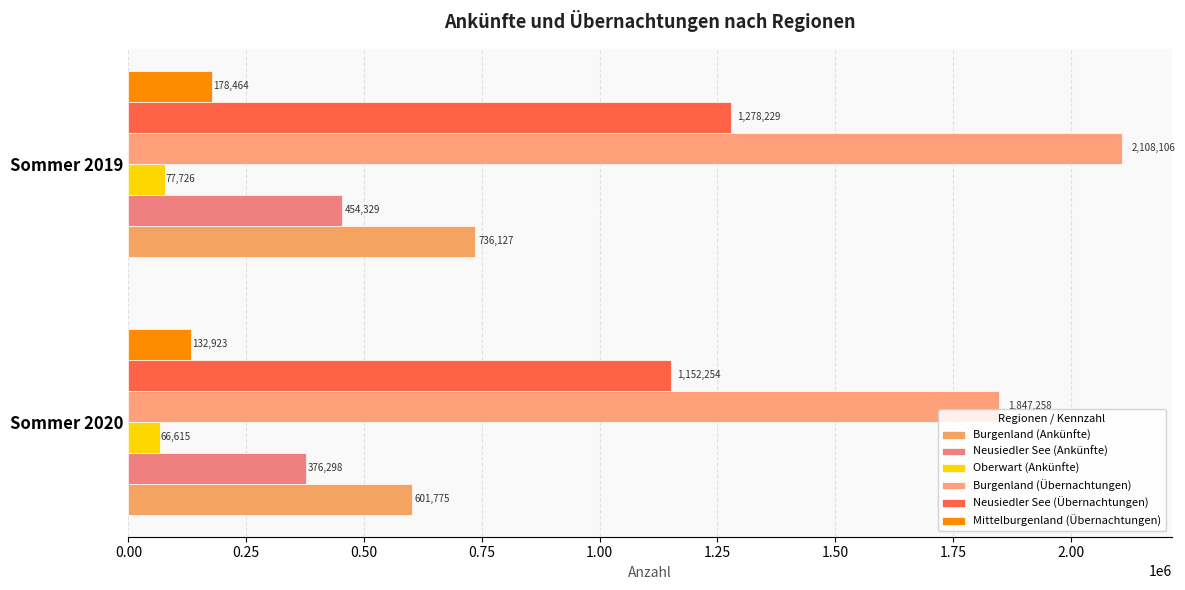

Count the number of categories in the chart.

2